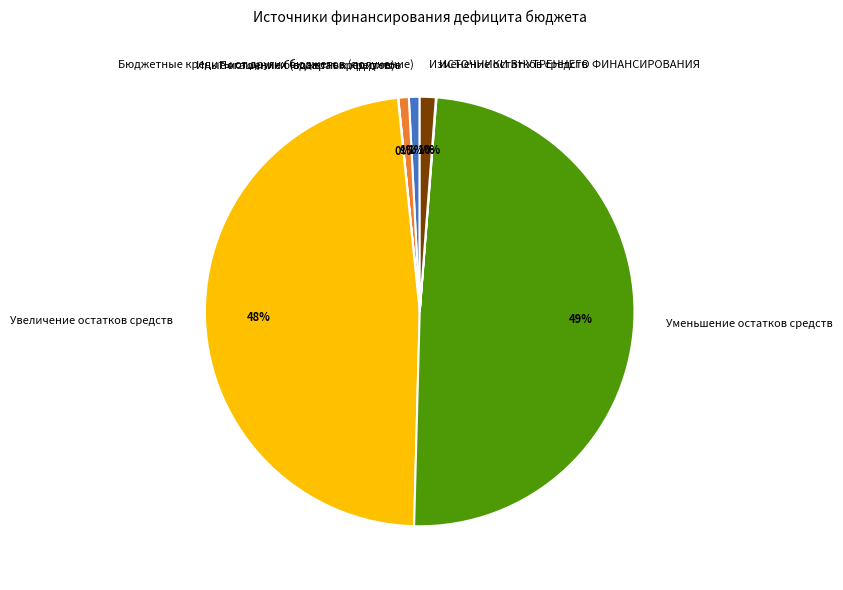

Does any single category account for the majority?

No